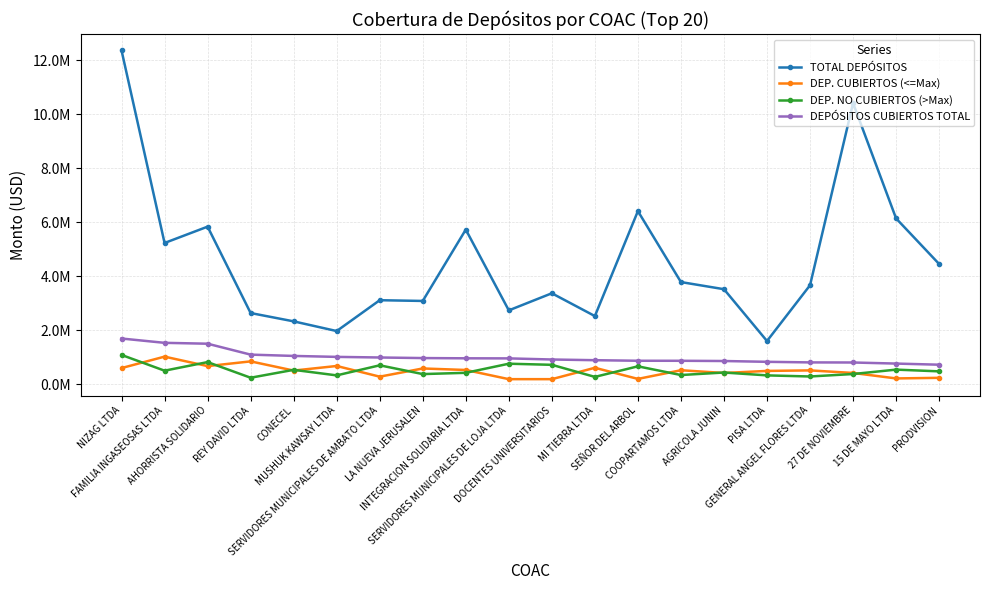

Which series has the largest total across all categories?

TOTAL DEPÓSITOS